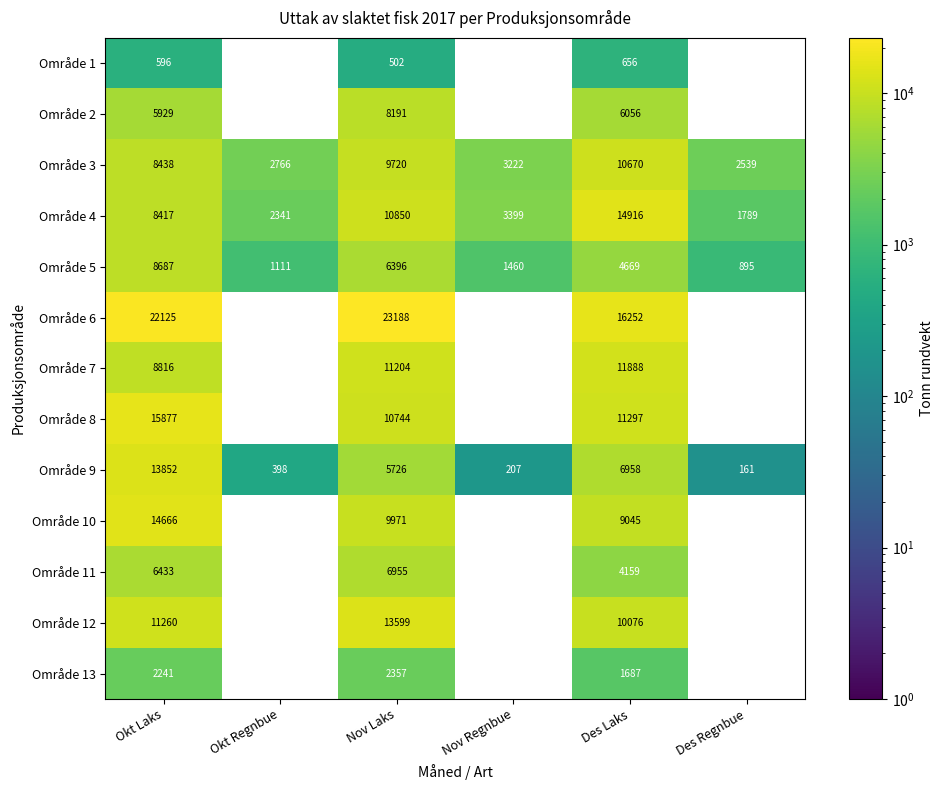

List the labels in order of Område 4 value, smallest first.

Des Regnbue, Okt Regnbue, Nov Regnbue, Okt Laks, Nov Laks, Des Laks